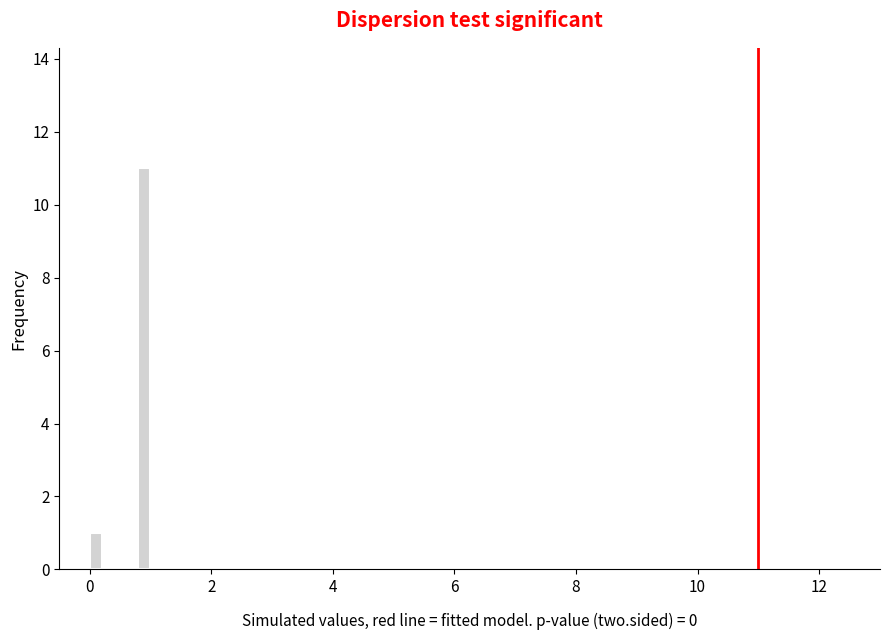

Around what value on the x-axis is the tallest bar? Give the approximate position of its centre, as read against the axis.

1.0